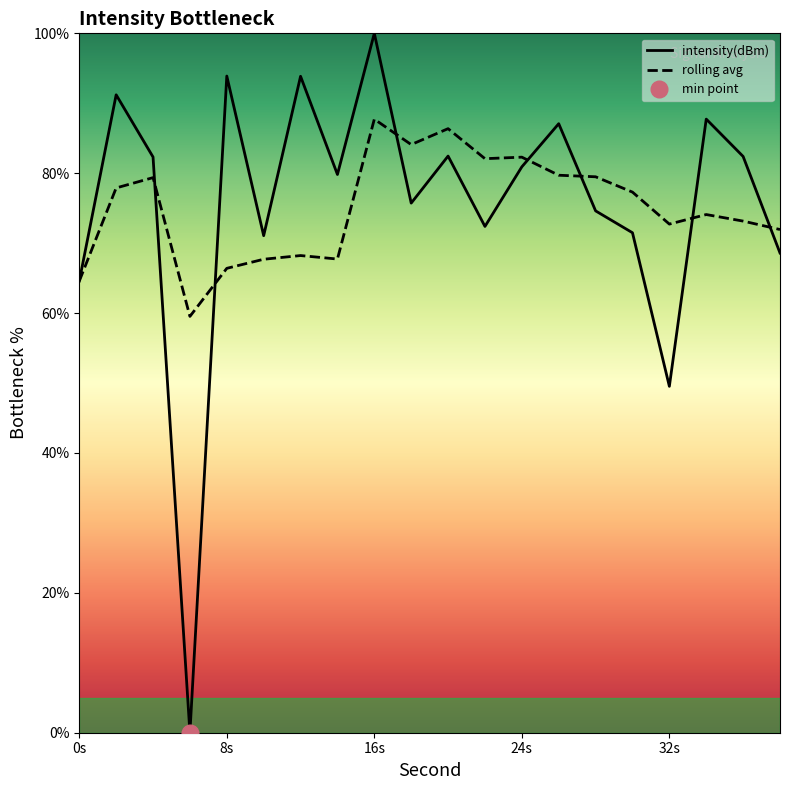

Is it true that the value at 36 is 82.4?

True